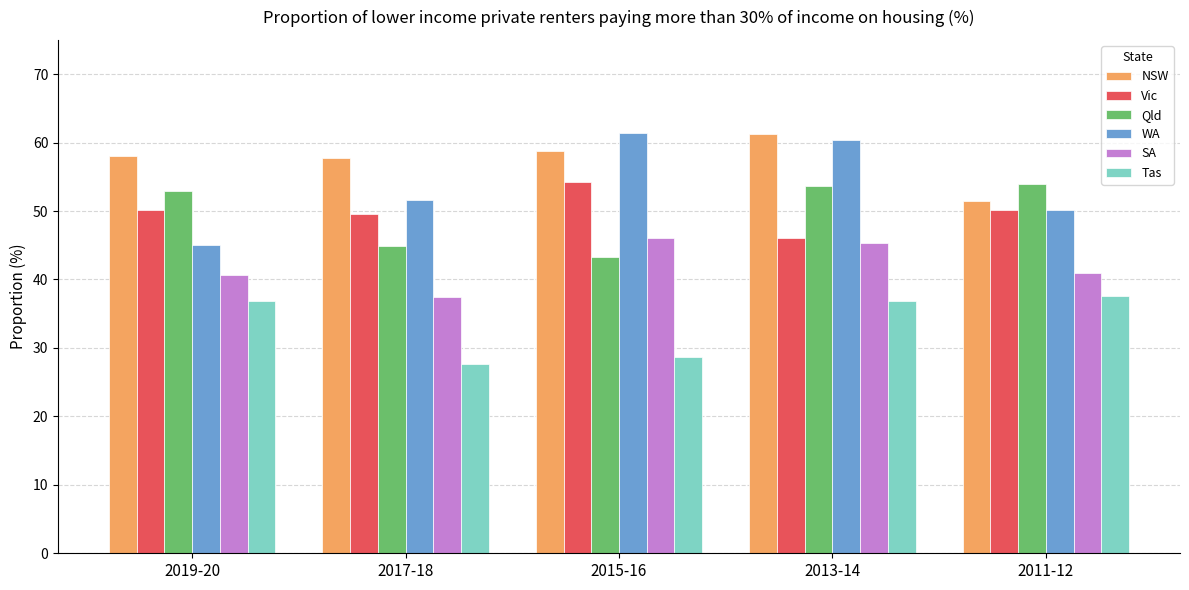

What is the highest value of the Qld series?

53.9